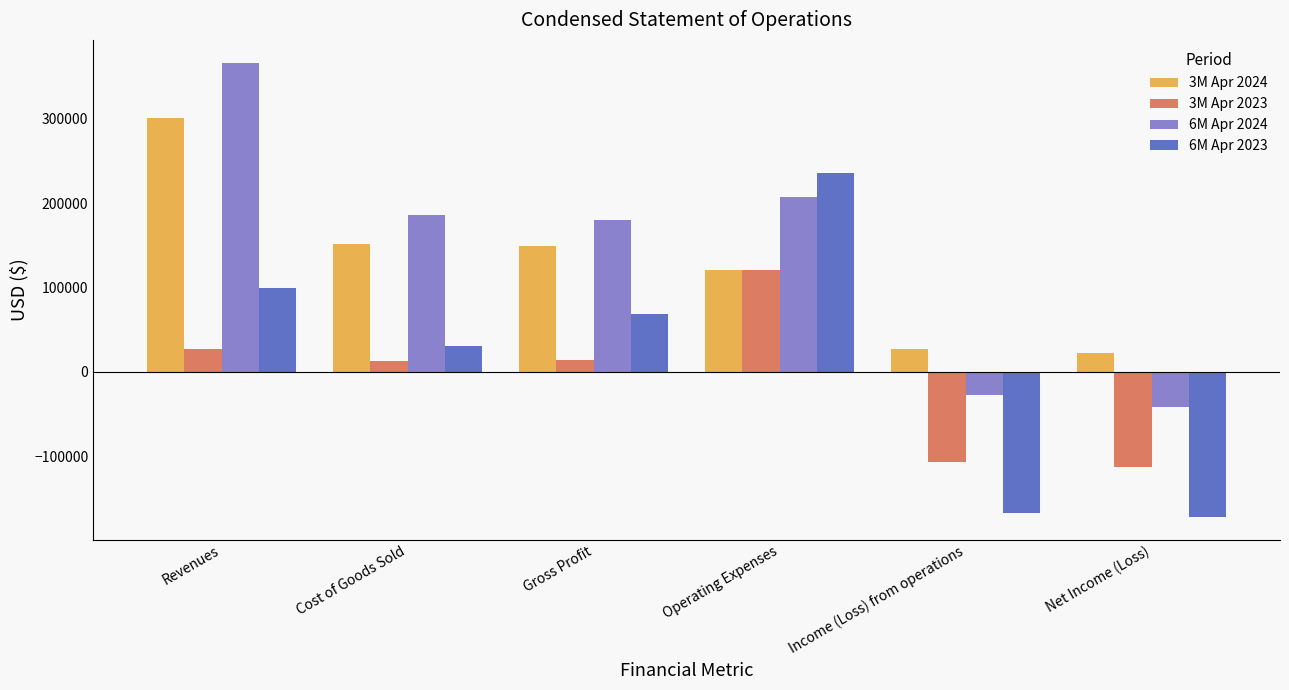

What is the difference between the maximum and minimum values in the 6M Apr 2024 series?

407381